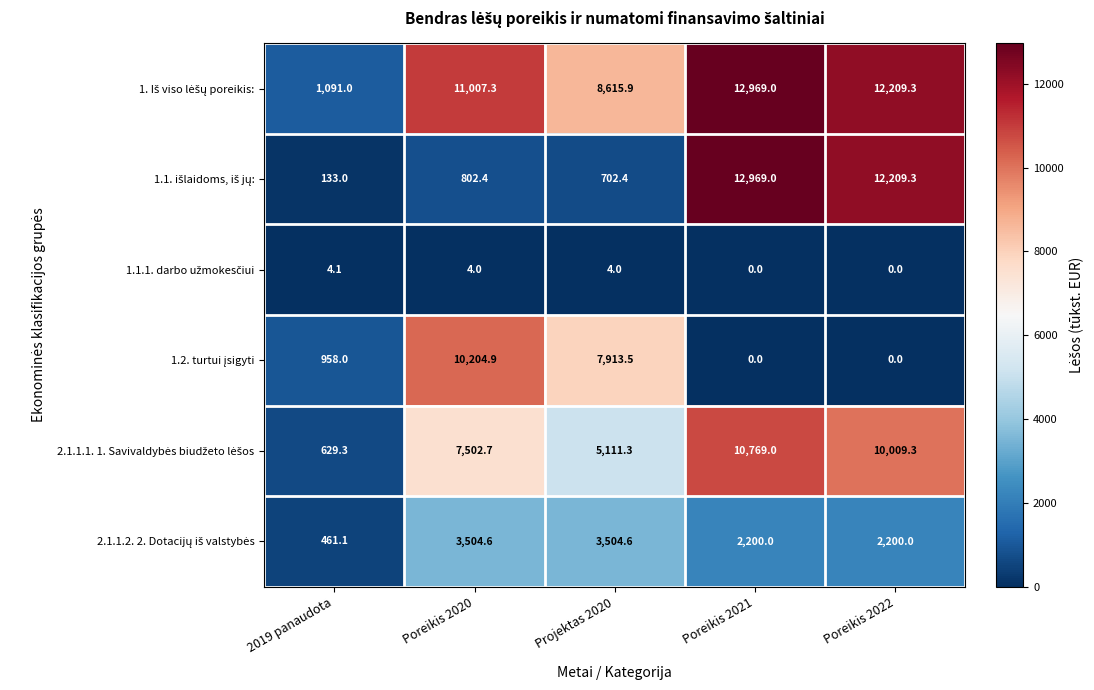

Which label corresponds to the largest value in the chart?

Poreikis 2021